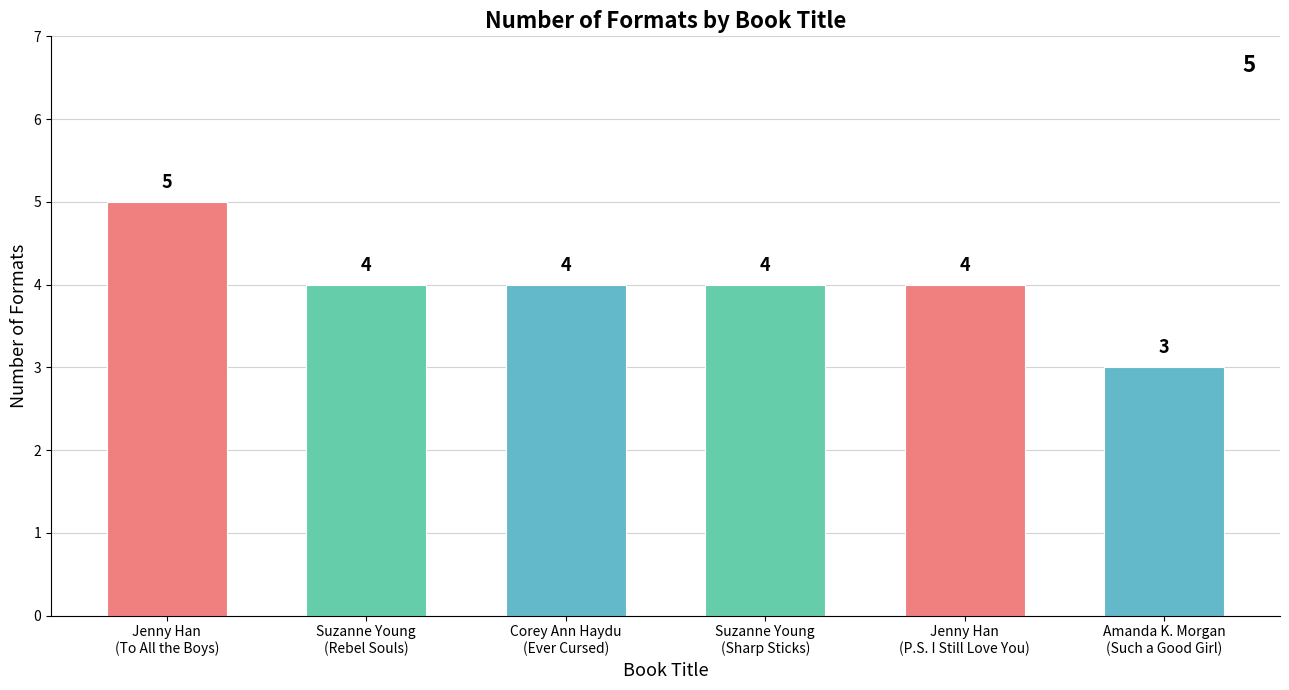

True or false: the data shows 5 at Jenny Han
(To All the Boys).

True